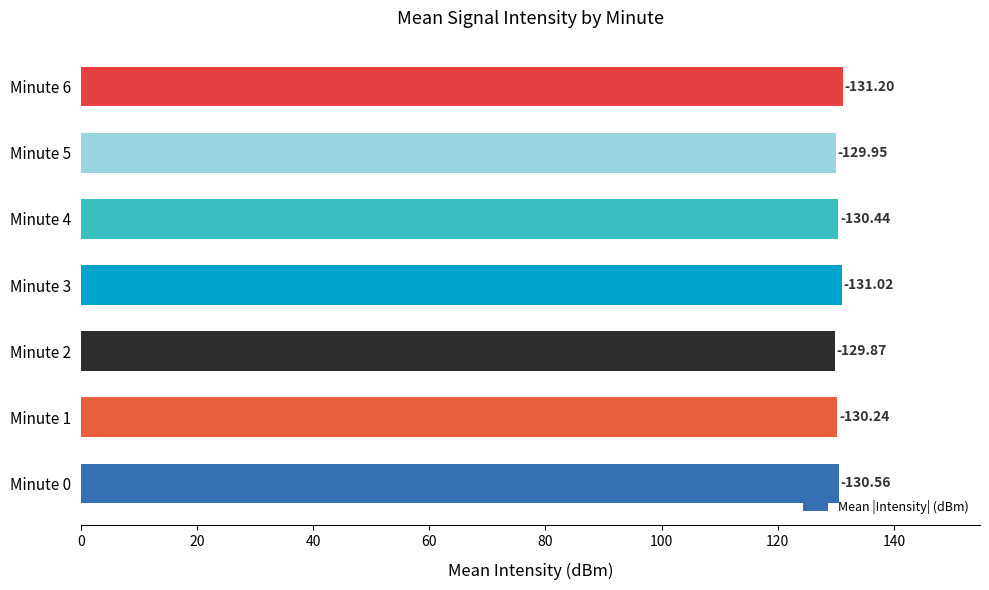

What is the greatest value displayed?

131.2